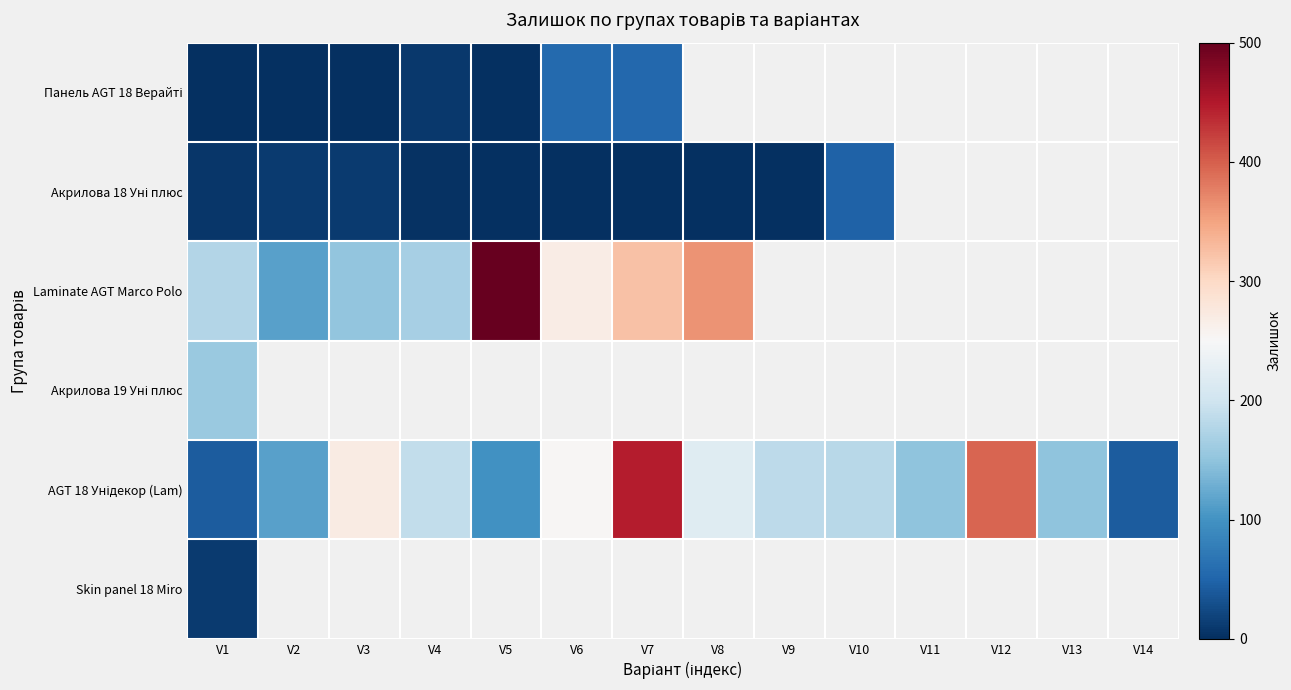

What is the difference between the maximum and second lowest values in the AGT 18 Унідекор (Lam) series?

405.0